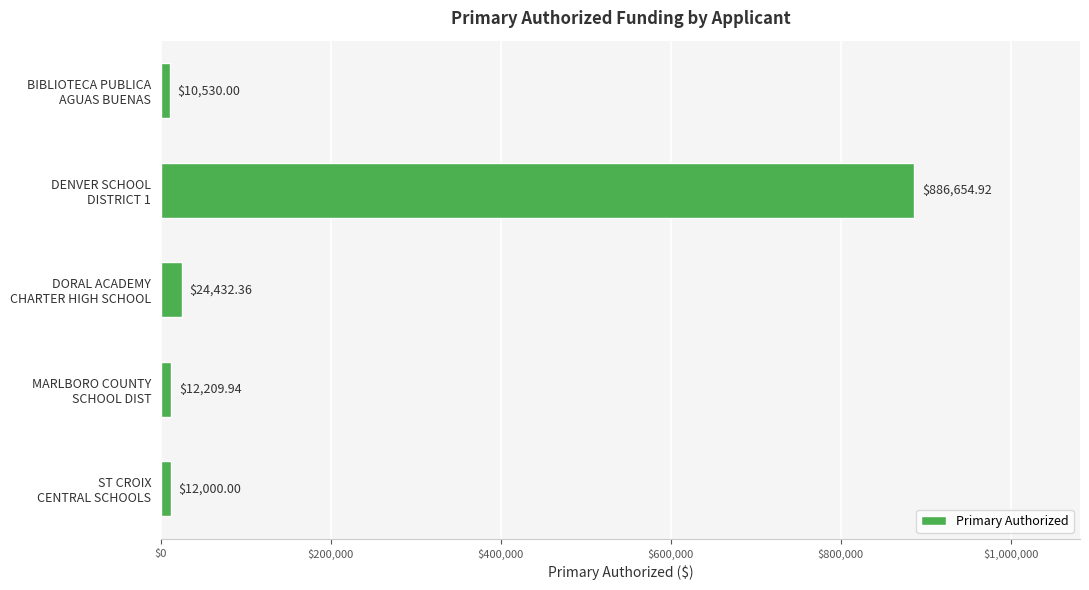

List the labels in order of value, smallest first.

BIBLIOTECA PUBLICA
AGUAS BUENAS, ST CROIX
CENTRAL SCHOOLS, MARLBORO COUNTY
SCHOOL DIST, DORAL ACADEMY
CHARTER HIGH SCHOOL, DENVER SCHOOL
DISTRICT 1